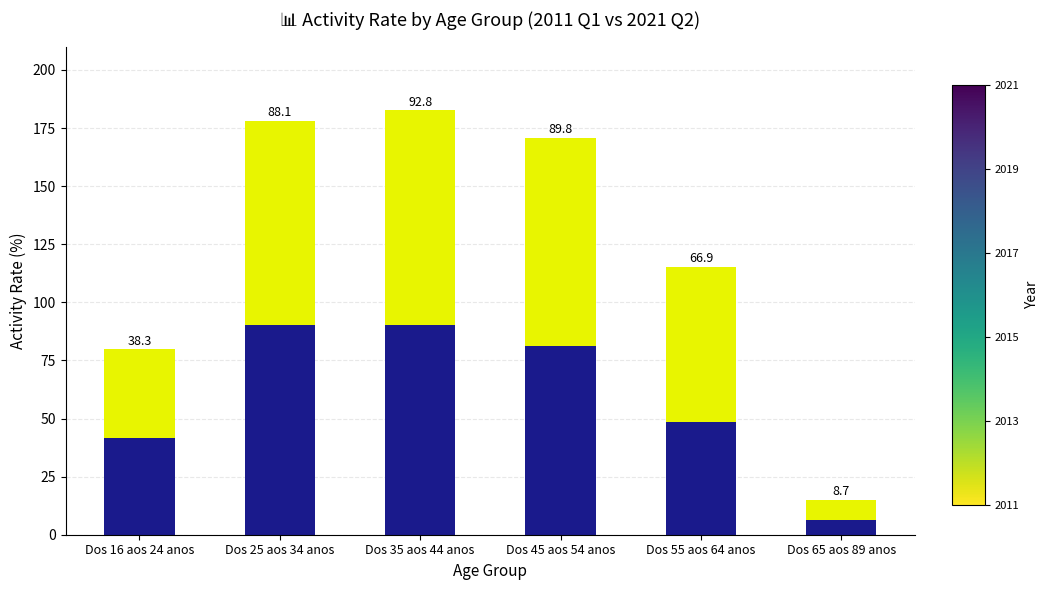

At which category is the sum across all series the highest?

Dos 35 aos 44 anos